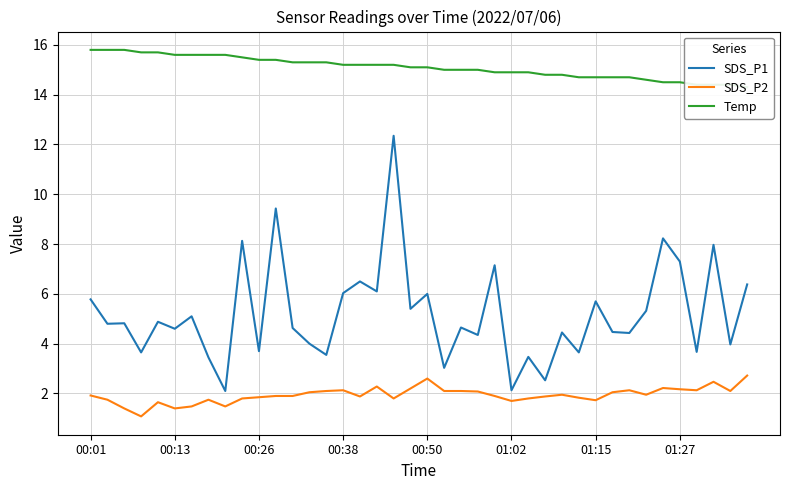

True or false: SDS_P1 and SDS_P2 intersect in this chart.

False